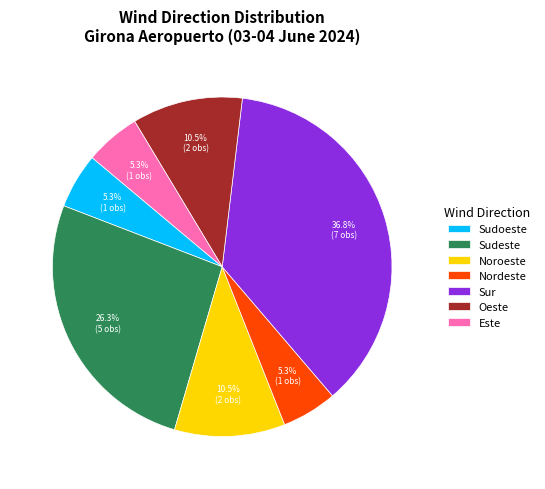

How many slices are in this pie chart?

7